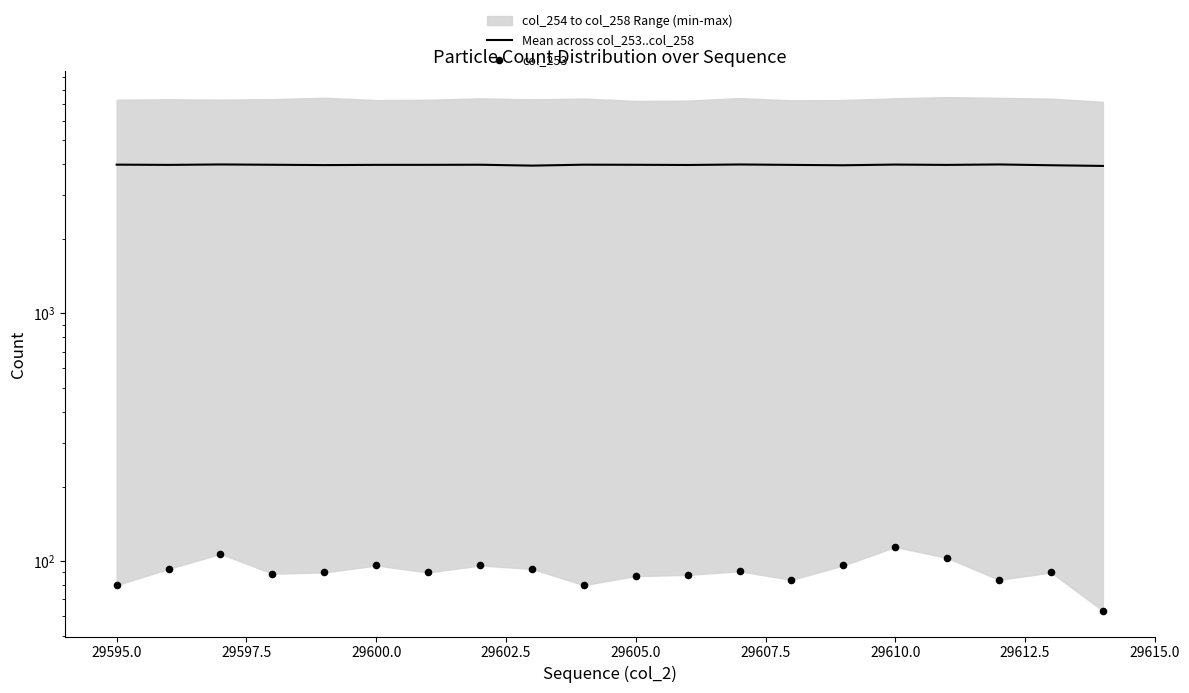

Which series has the largest total across all categories?

Mean across col_253..col_258